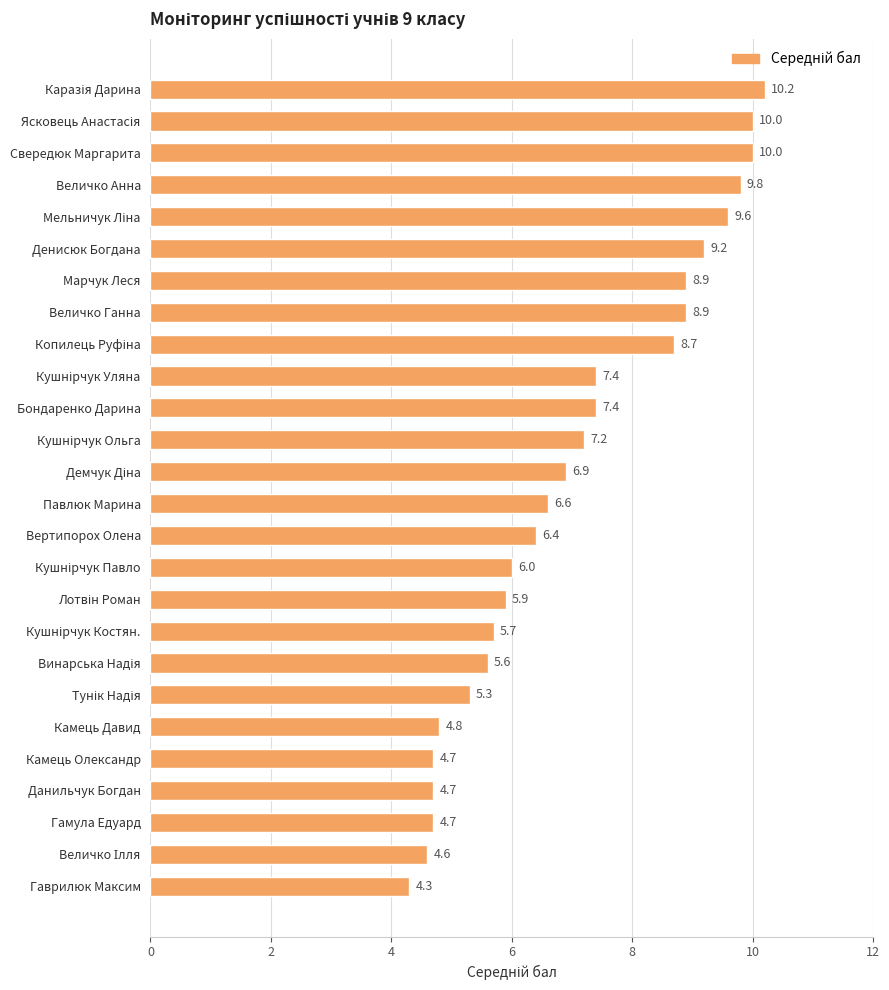

At which category does the chart reach its minimum across all series?

Гаврилюк Максим